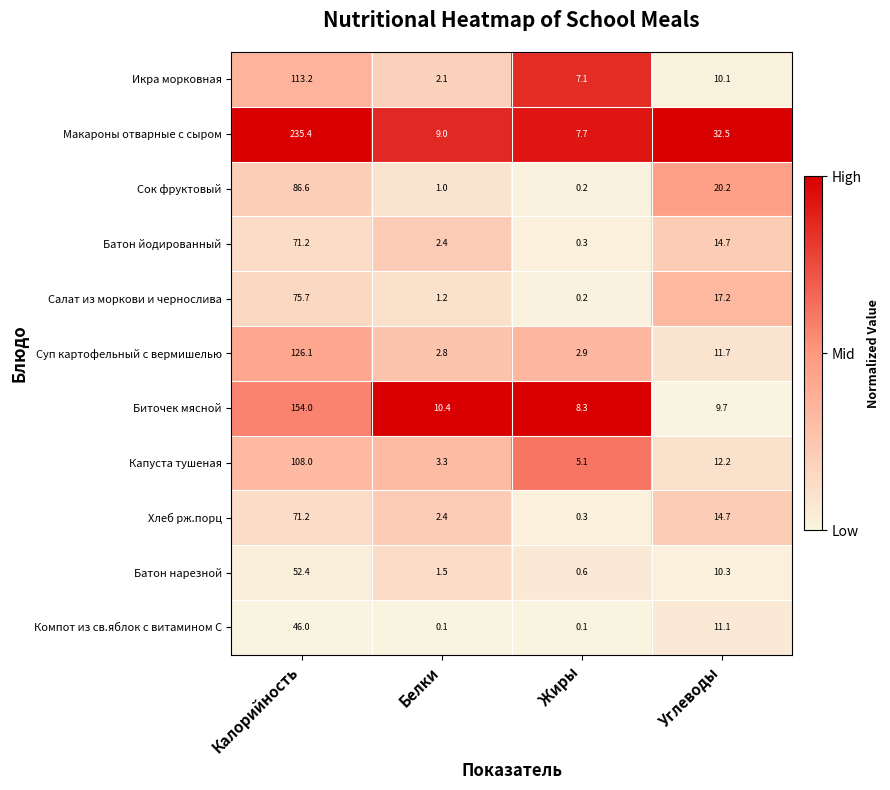

Which series has the largest total across all categories?

Макароны отварные с сыром